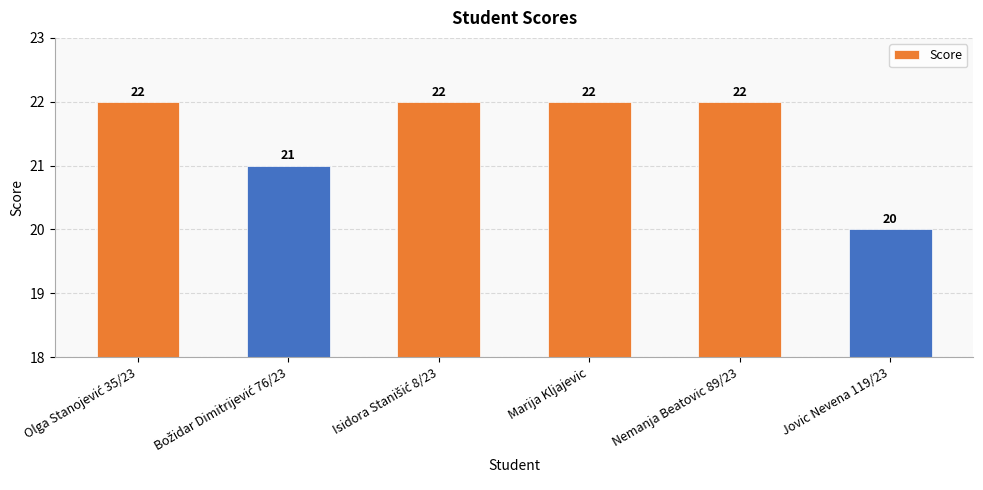

How many values are between 21 and 22?

5